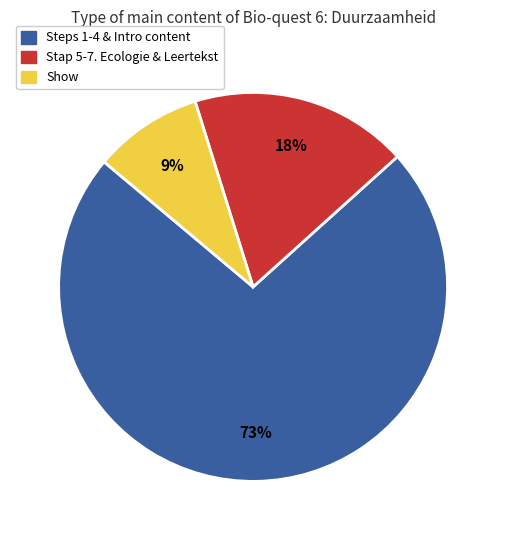

To the nearest percent, what is the difference between the largest and smallest slice percentages?

64%